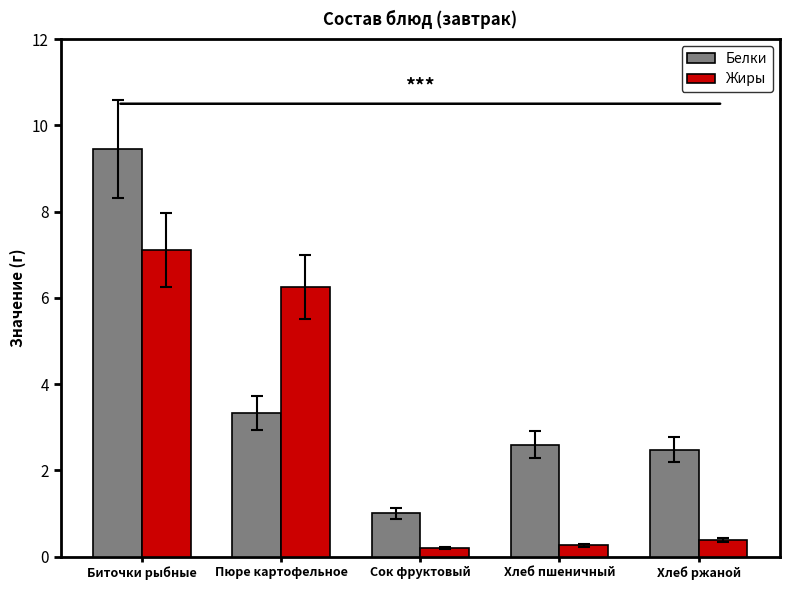

What is the total value across all series at Пюре картофельное?

9.6